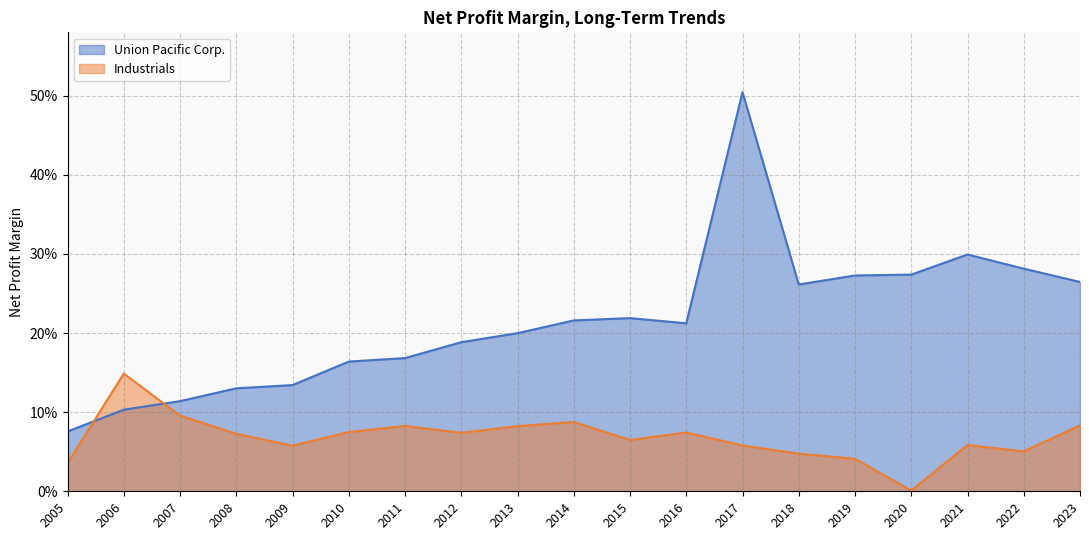

Is it true that Industrials equals 0.1 at 2017?

True